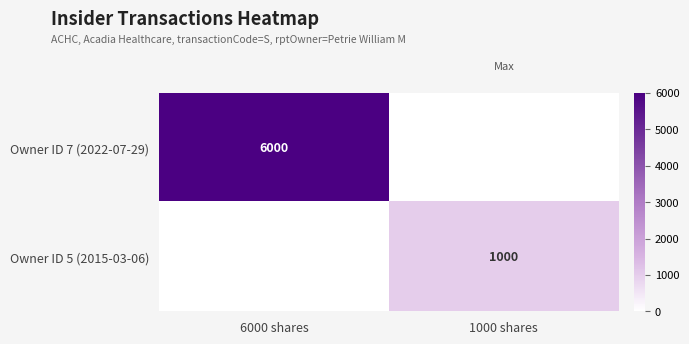

The value of Owner ID 7 (2022-07-29) at 6000 shares is 6000. True or false?

True